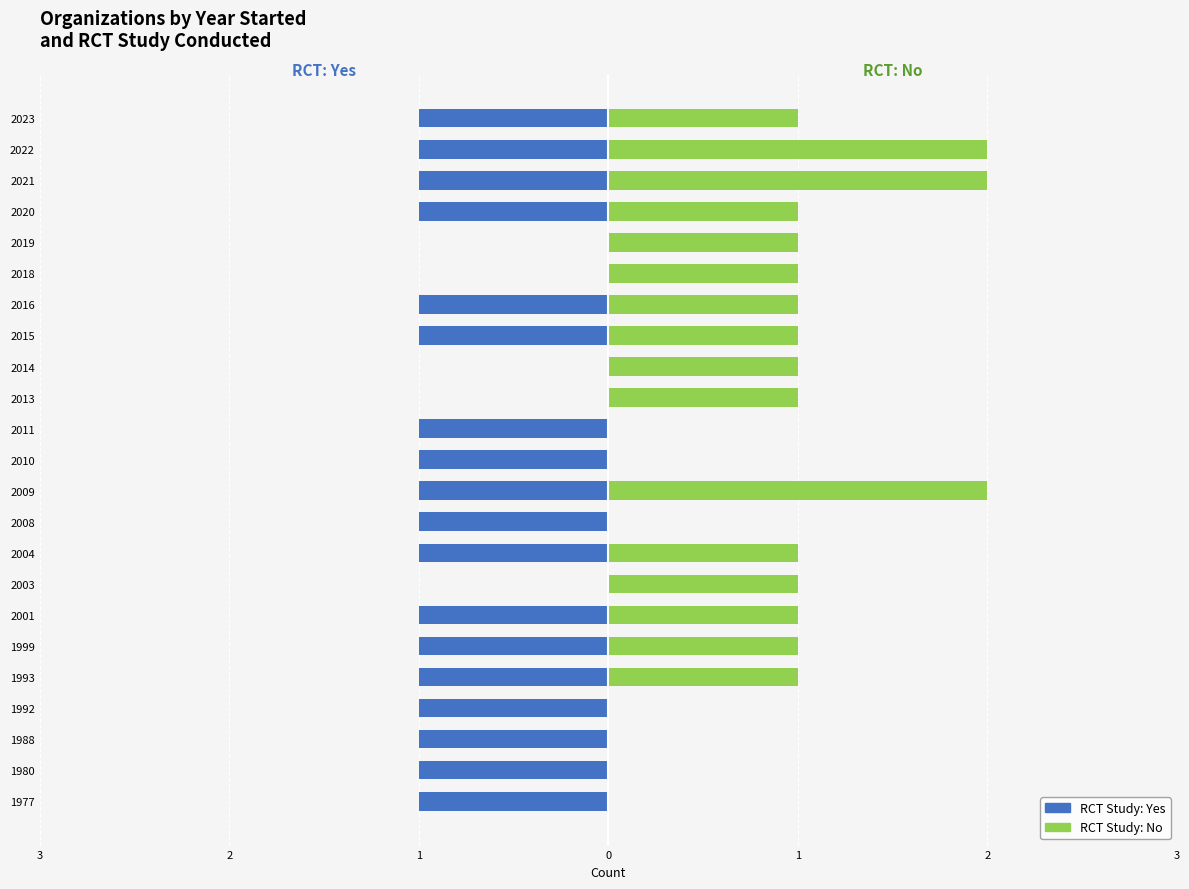

How many positive values does the RCT: No series have?

16